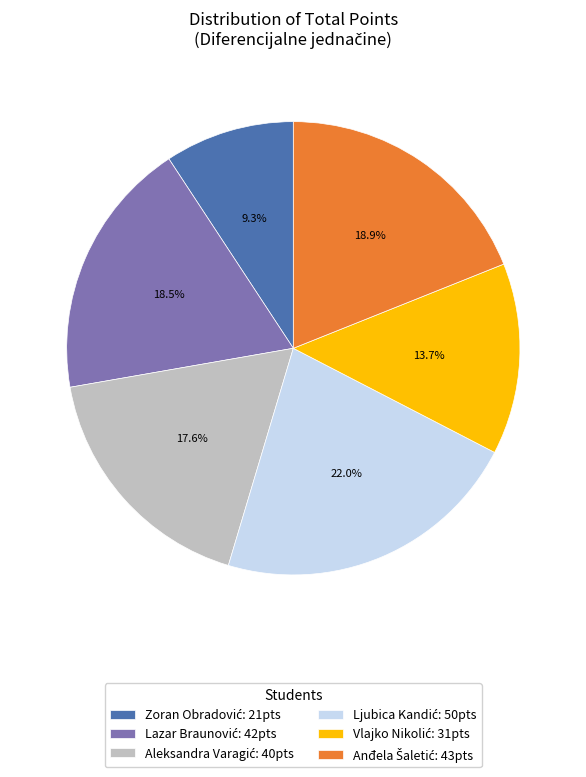

Is there a majority slice in this chart?

No